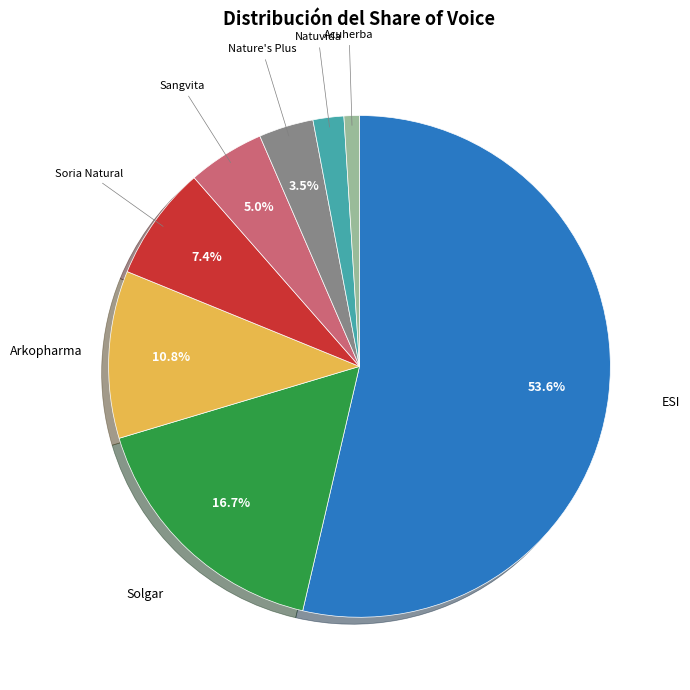

Which category has the biggest portion of the pie?

ESI